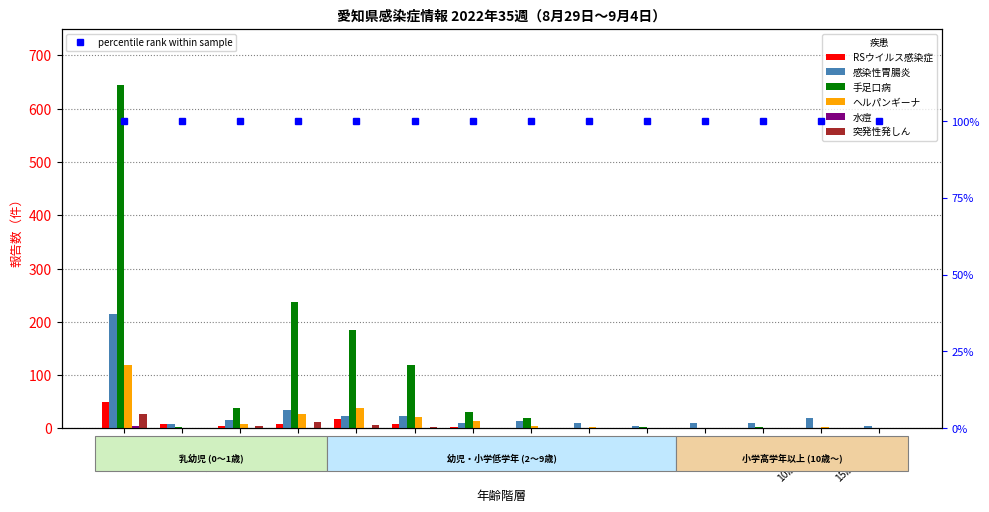

How many values in 手足口病 are above zero?

13